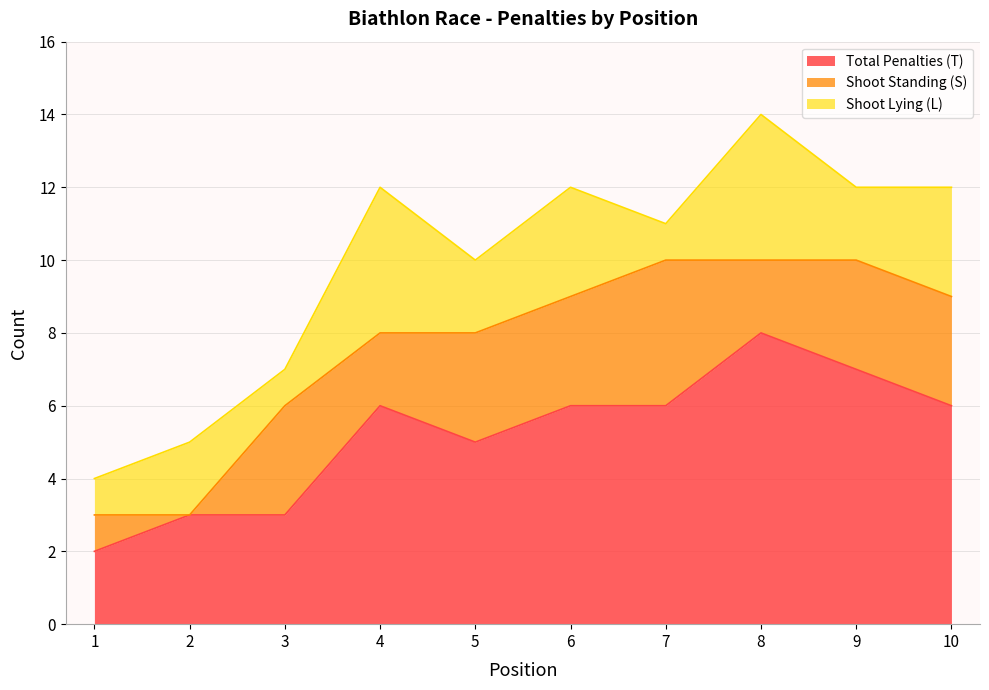

Rank the series at 9 from highest to lowest value.

Total Penalties (T), Shoot Standing (S), Shoot Lying (L)